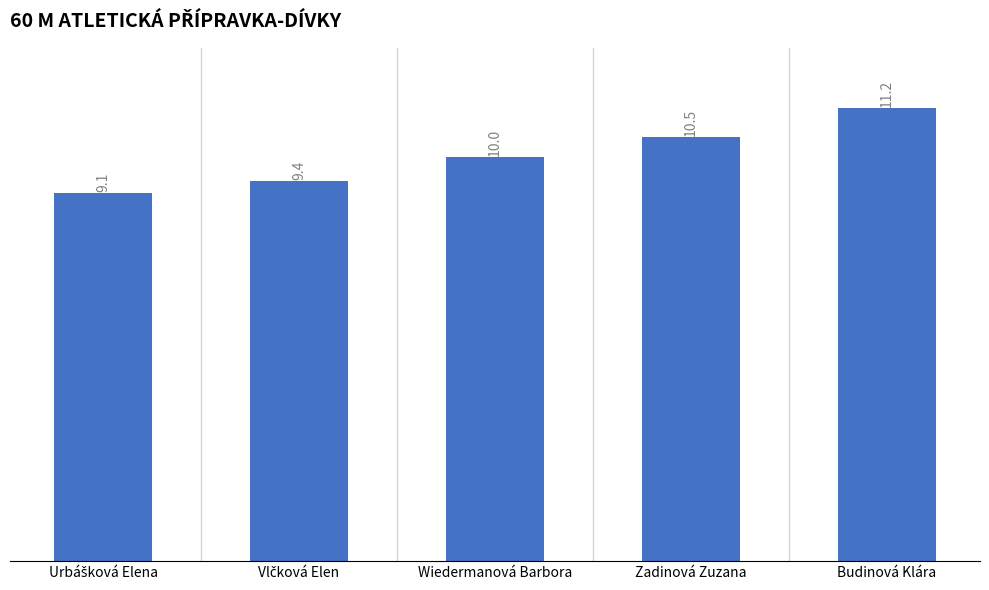

What is the value of the 4th bar from the left?

10.5